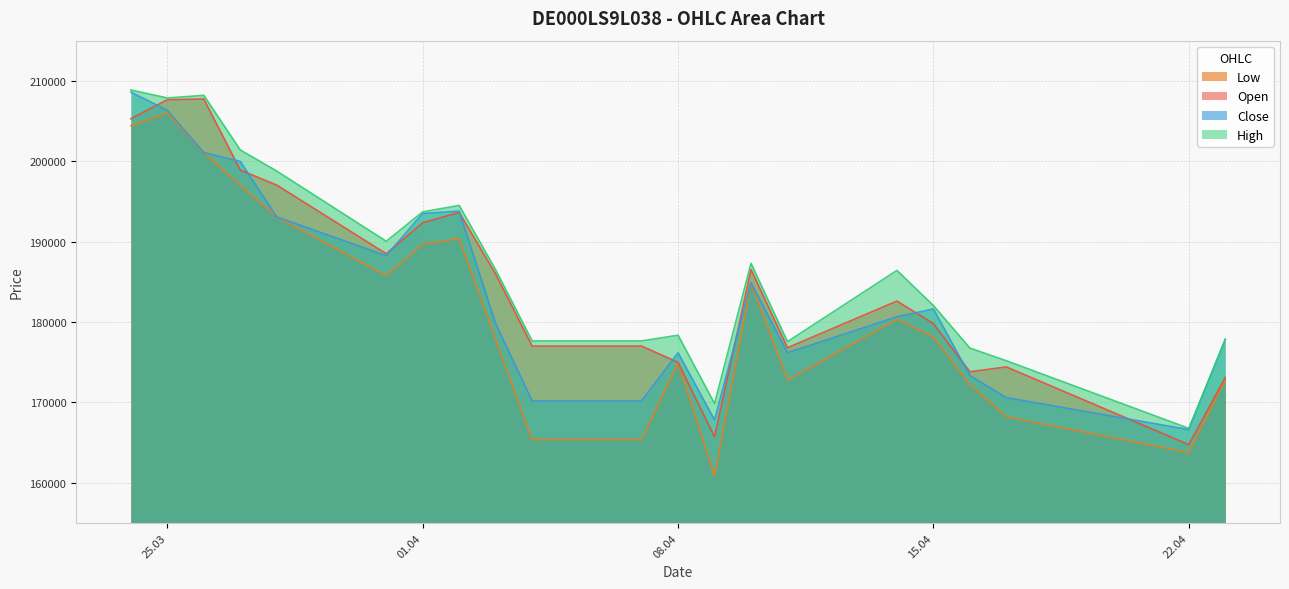

Which category has the highest value in the Open series?

26.03.2025